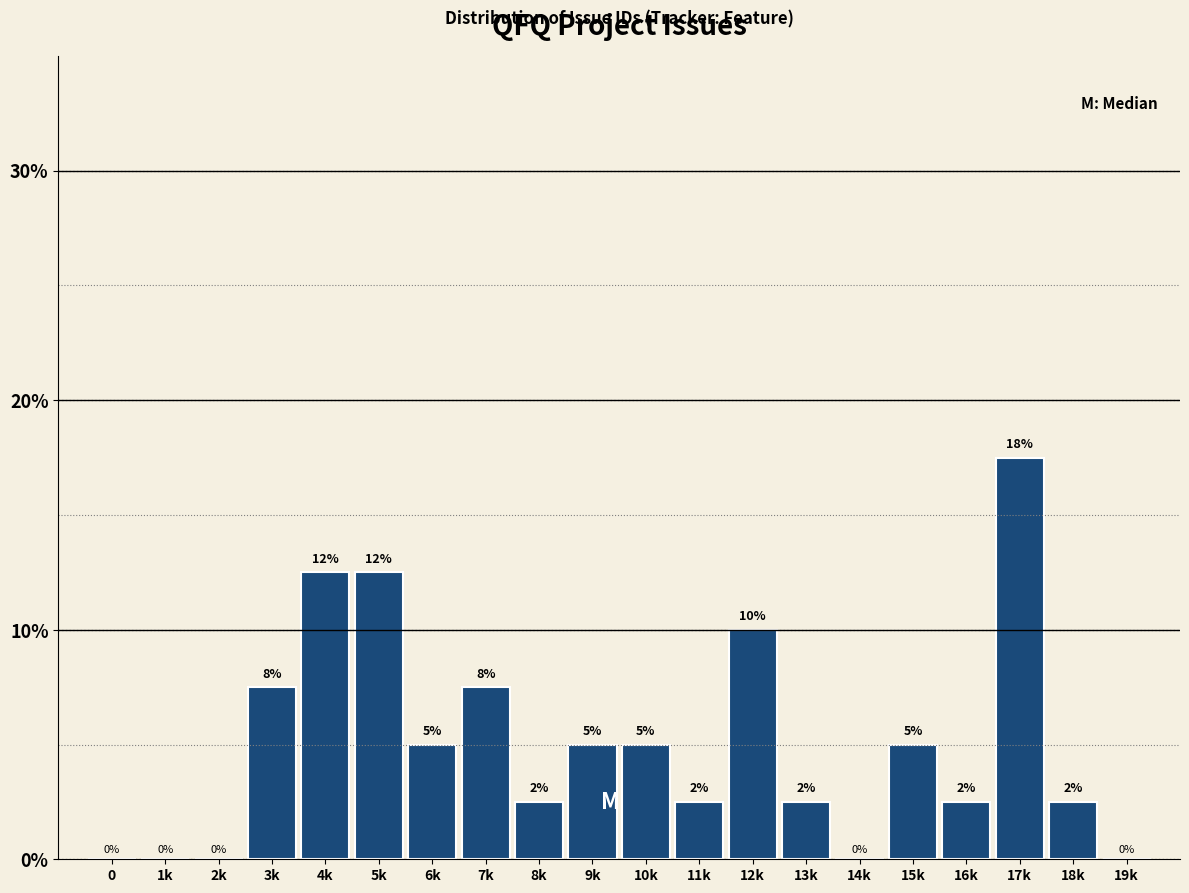

At which category does the chart reach its peak across all series?

17k